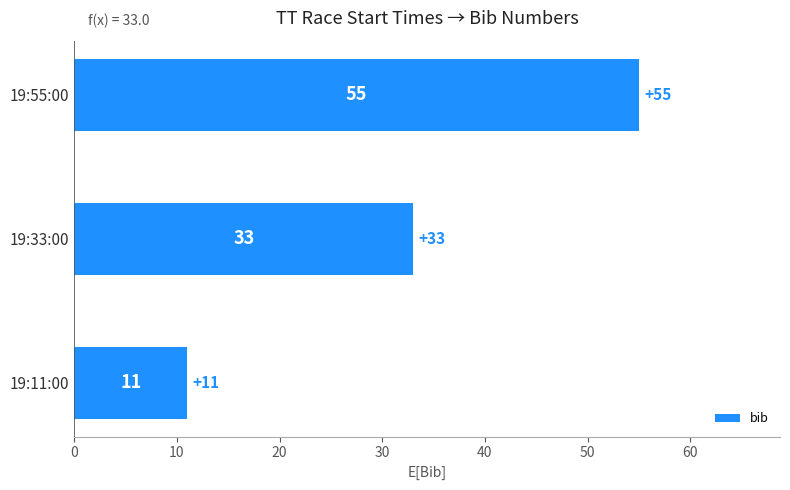

What value does the data have at 19:11:00?

11